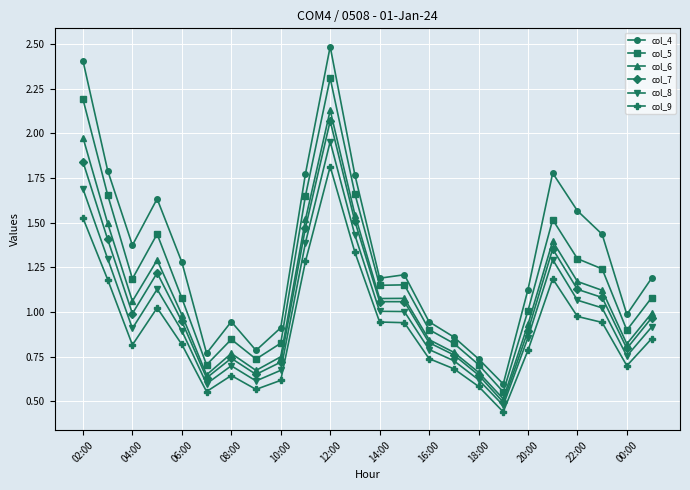

Rank the series by their maximum value, from highest to lowest.

col_4, col_5, col_6, col_7, col_8, col_9